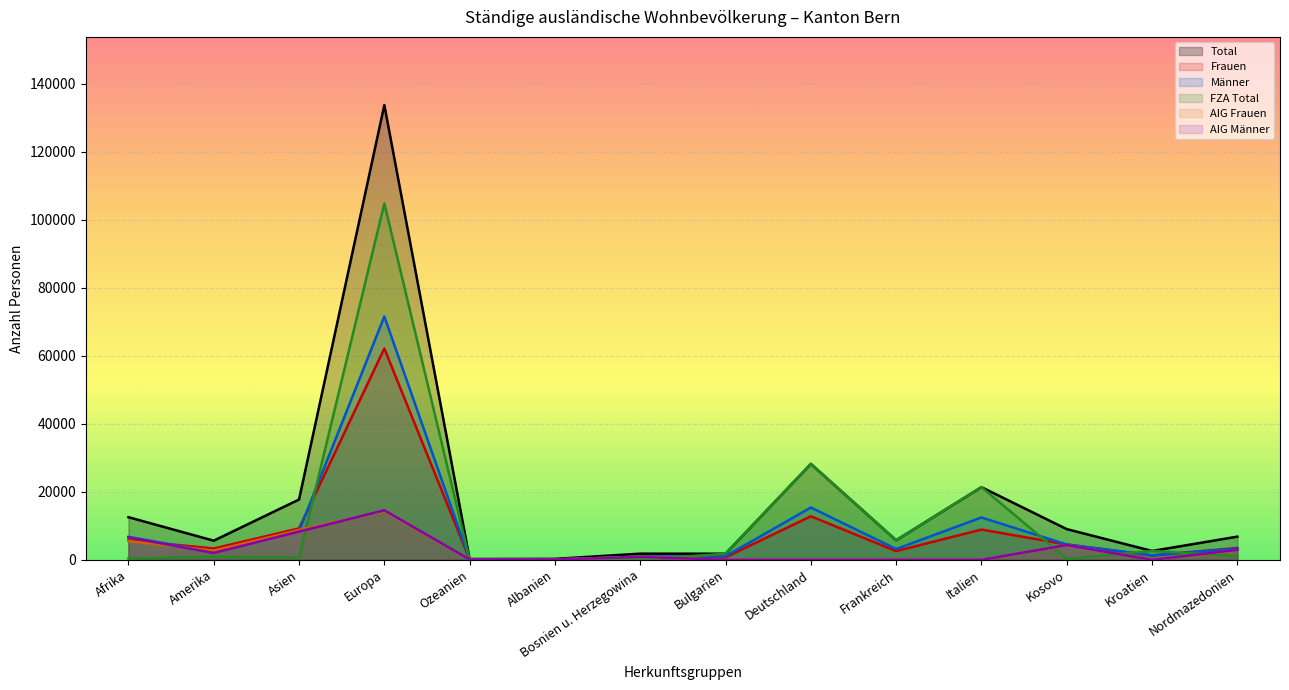

Is it true that Männer equals 36 at Albanien?

False